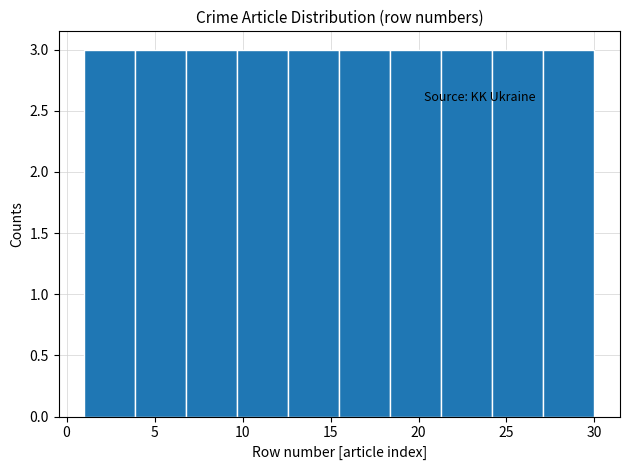

Reading left to right, list every bar in this chart as the range it spans on the x-axis followed by its height. Neither the bar edges nor the heights are printed on the chart, so give them approximately, as read against the axes.

1.0 to 3.9: 3
3.9 to 6.8: 3
6.8 to 9.7: 3
9.7 to 12.6: 3
12.6 to 15.5: 3
15.5 to 18.4: 3
18.4 to 21.3: 3
21.3 to 24.2: 3
24.2 to 27.1: 3
27.1 to 30.0: 3